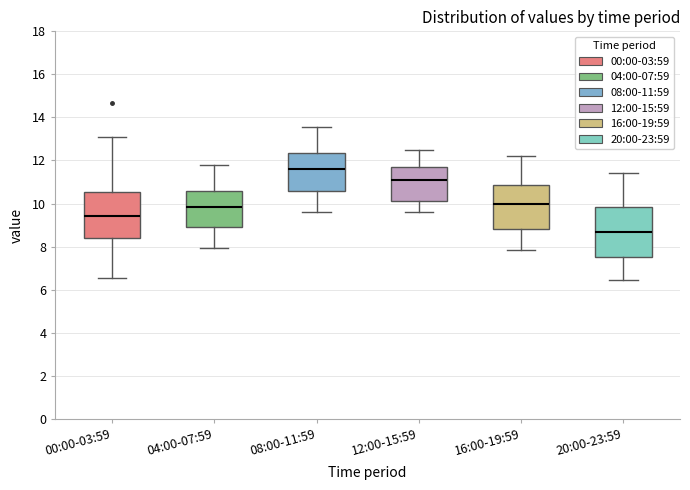

Reading left to right, transcribe this box plot: for each box, give where its median line is, the range the box spans, and where its two whiskers end, as read against the y-axis. The values are not printed on the chart, so give them approximately, as read against the axis.

00:00-03:59: median 9.4, box 8.4 to 10.6, whiskers 6.6 to 13.2
04:00-07:59: median 9.8, box 9.0 to 10.6, whiskers 8.0 to 11.8
08:00-11:59: median 11.6, box 10.6 to 12.4, whiskers 9.6 to 13.6
12:00-15:59: median 11.2, box 10.2 to 11.8, whiskers 9.6 to 12.6
16:00-19:59: median 10.0, box 8.8 to 10.8, whiskers 7.8 to 12.2
20:00-23:59: median 8.6, box 7.6 to 9.8, whiskers 6.4 to 11.4